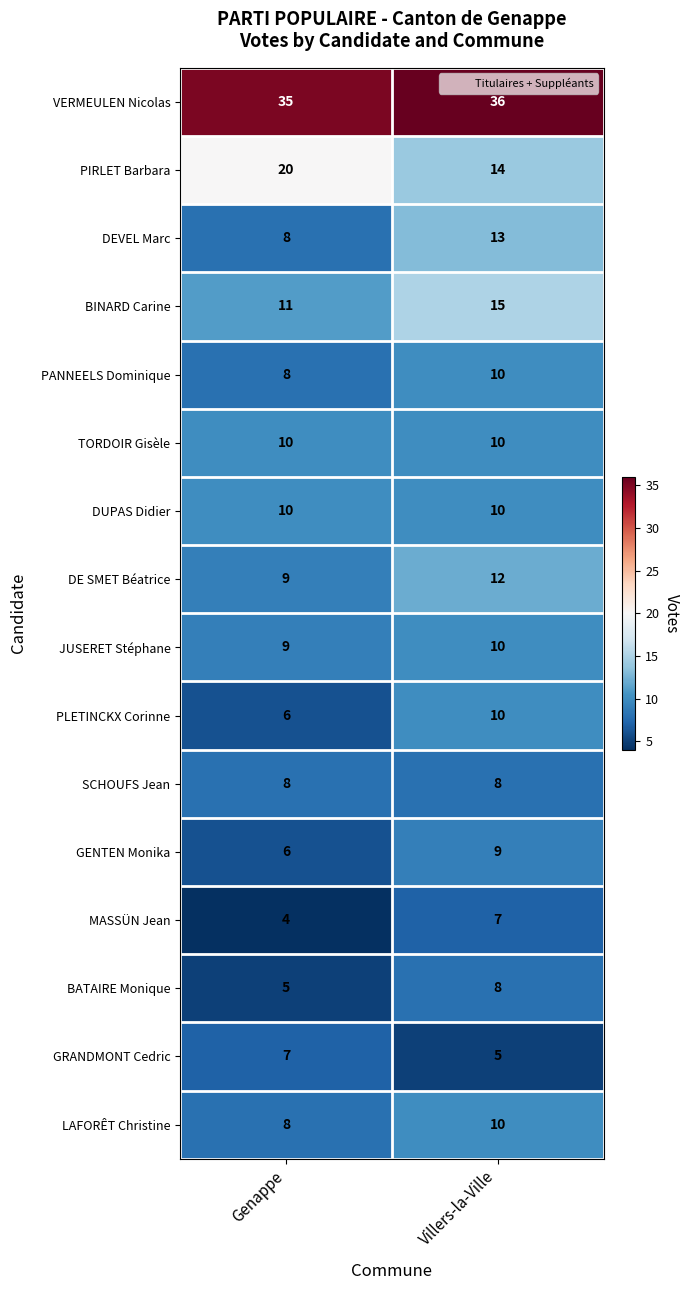

Rank the categories by DE SMET Béatrice value from highest to lowest.

Villers-la-Ville, Genappe